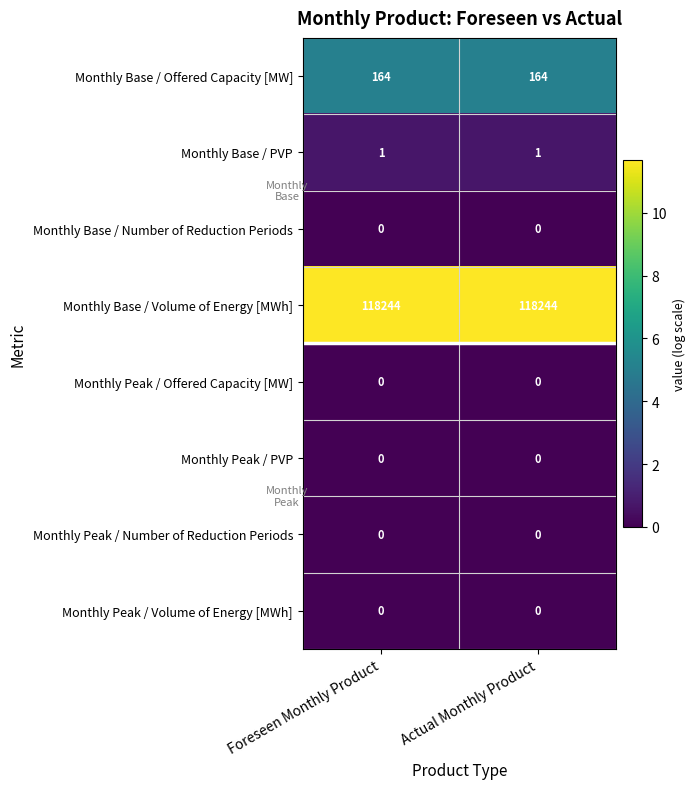

Count the number of data series in this chart.

8